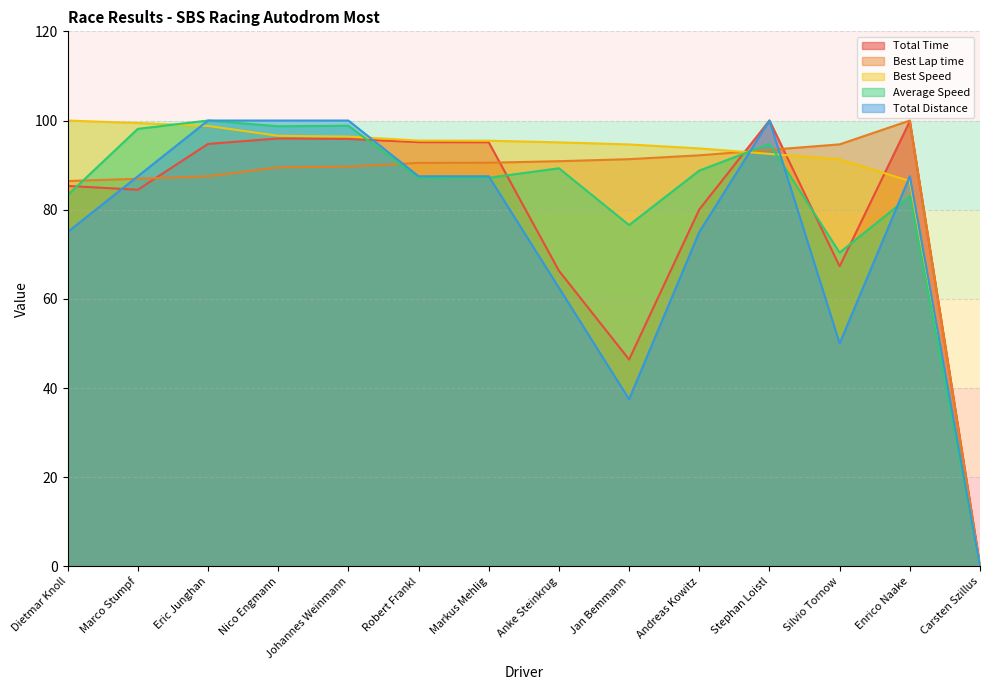

What is the label of the 2nd point from the right?

Enrico Naake